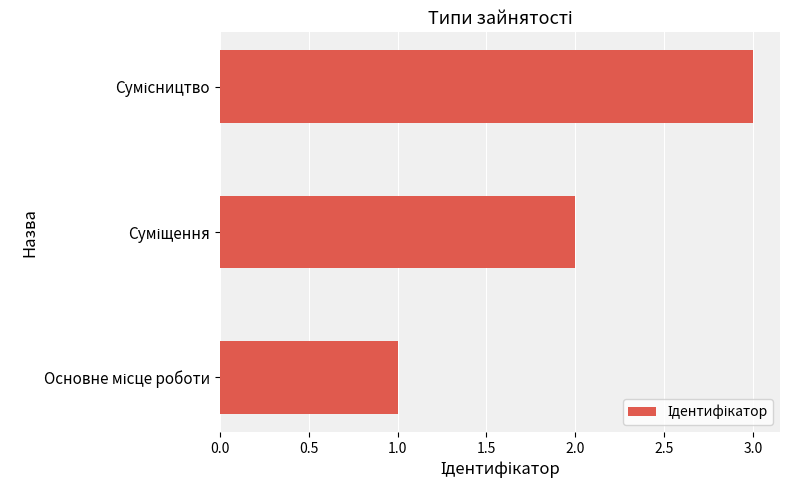

What is the sum of all values?

6